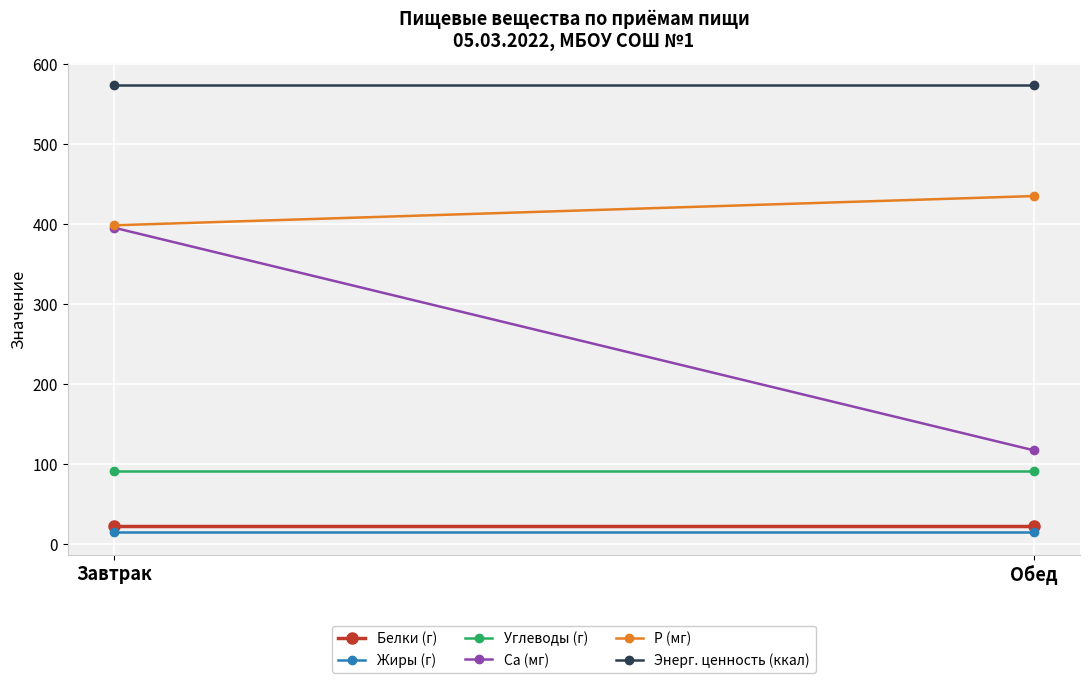

What is the average value of the Углеводы (г) series?

91.3